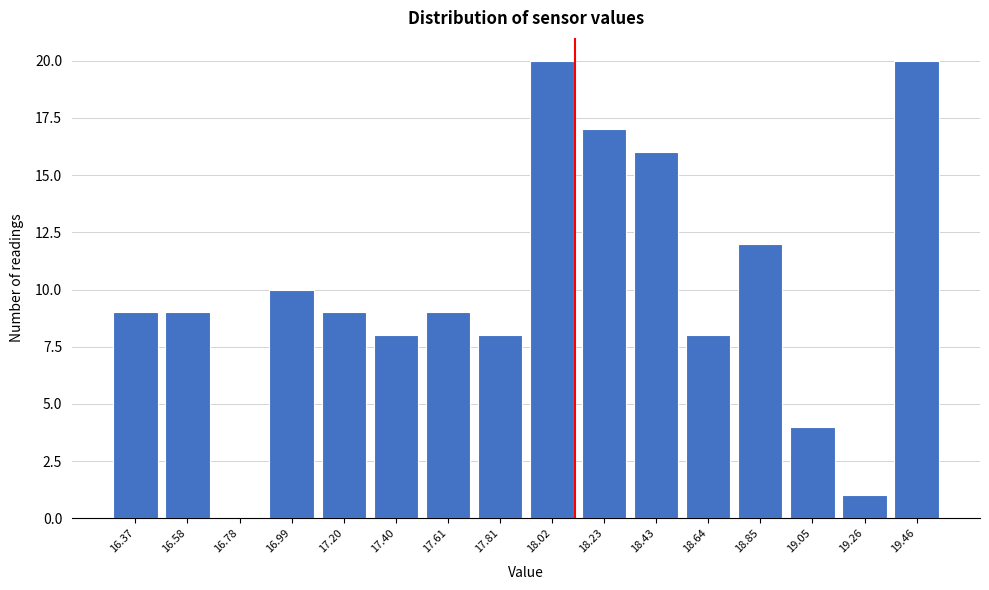

Reading left to right, what are all the values shown in this chart?

16.37=9	16.58=9	16.78=0	16.99=10	17.20=9	17.40=8	17.61=9	17.81=8	18.02=20	18.23=17	18.43=16	18.64=8	18.85=12	19.05=4	19.26=1	19.46=20